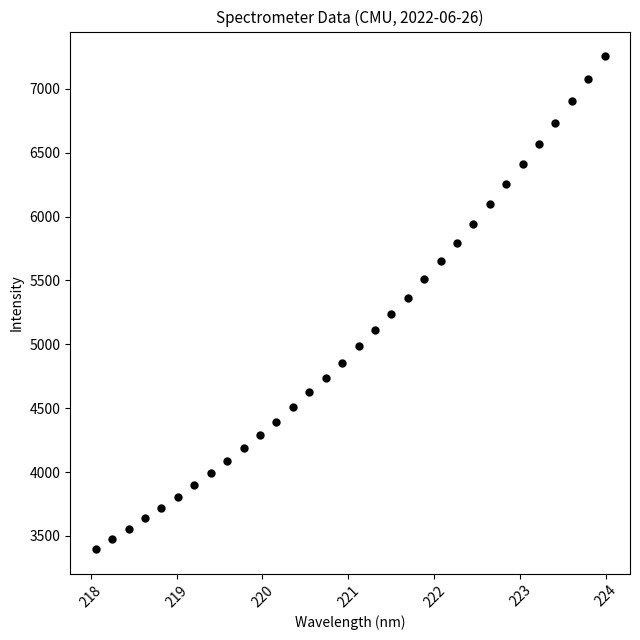

What is the range of Y values (max minus min)?

3858.1